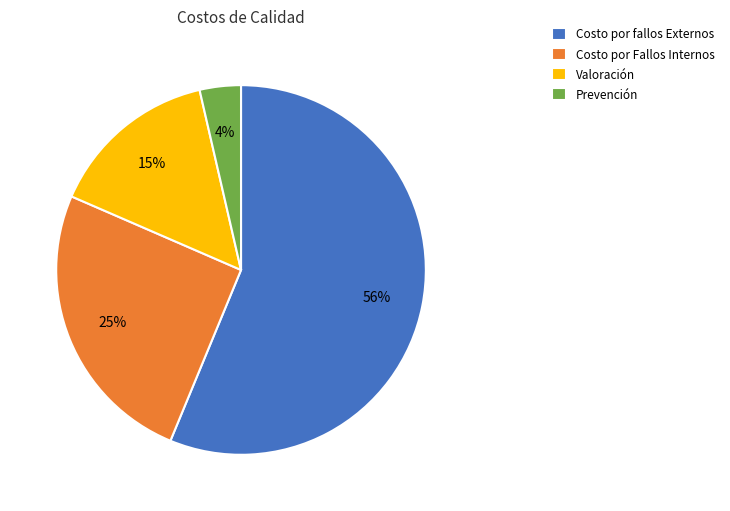

True or false: Valoración accounts for 15% of the total.

True